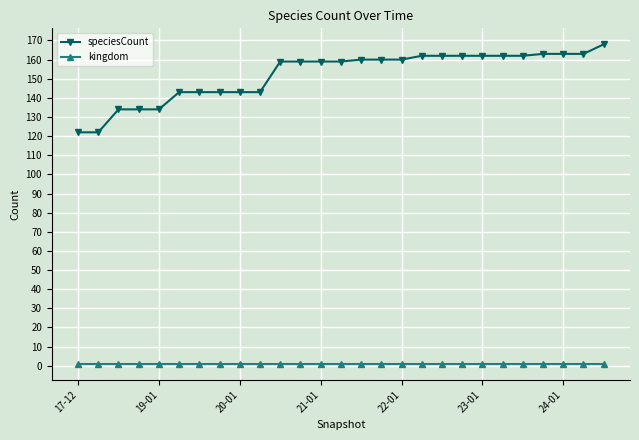

True or false: speciesCount and kingdom intersect in this chart.

False